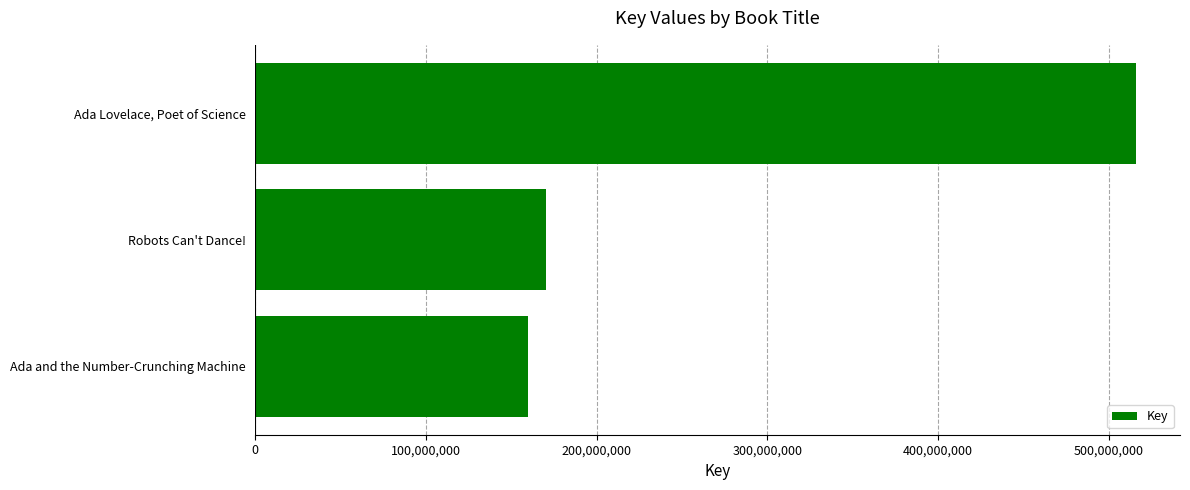

List the labels in order of value, smallest first.

Ada and the Number-Crunching Machine, Robots Can't Dance!, Ada Lovelace, Poet of Science